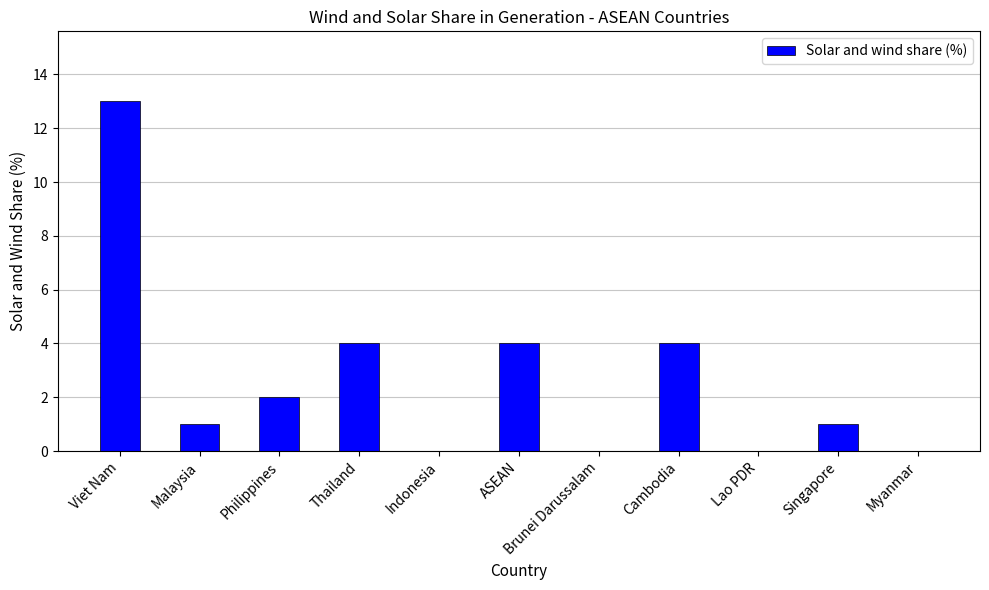

At which label does the data first exceed 1?

Viet Nam